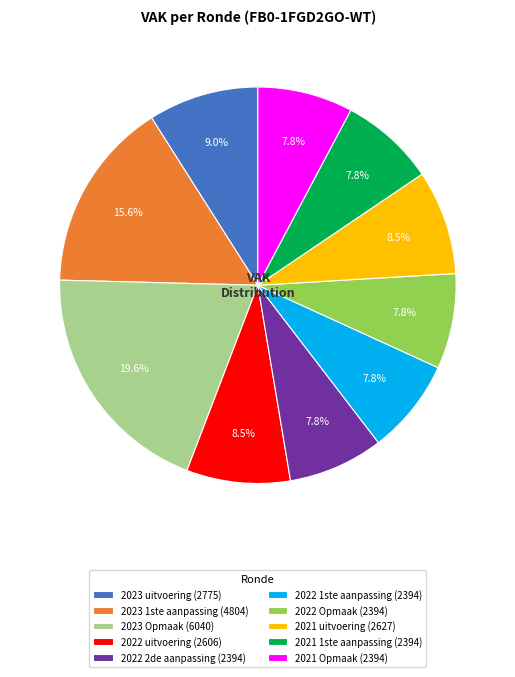

Which category has the biggest portion of the pie?

2023 Opmaak (6040)